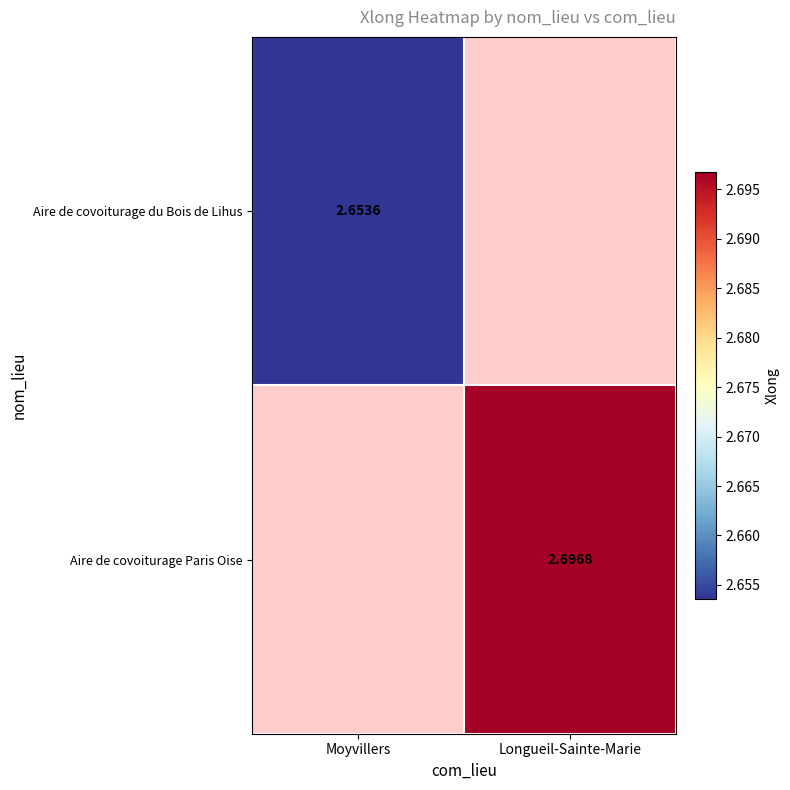

Which series changed the most between Moyvillers and Longueil-Sainte-Marie?

Aire de covoiturage Paris Oise